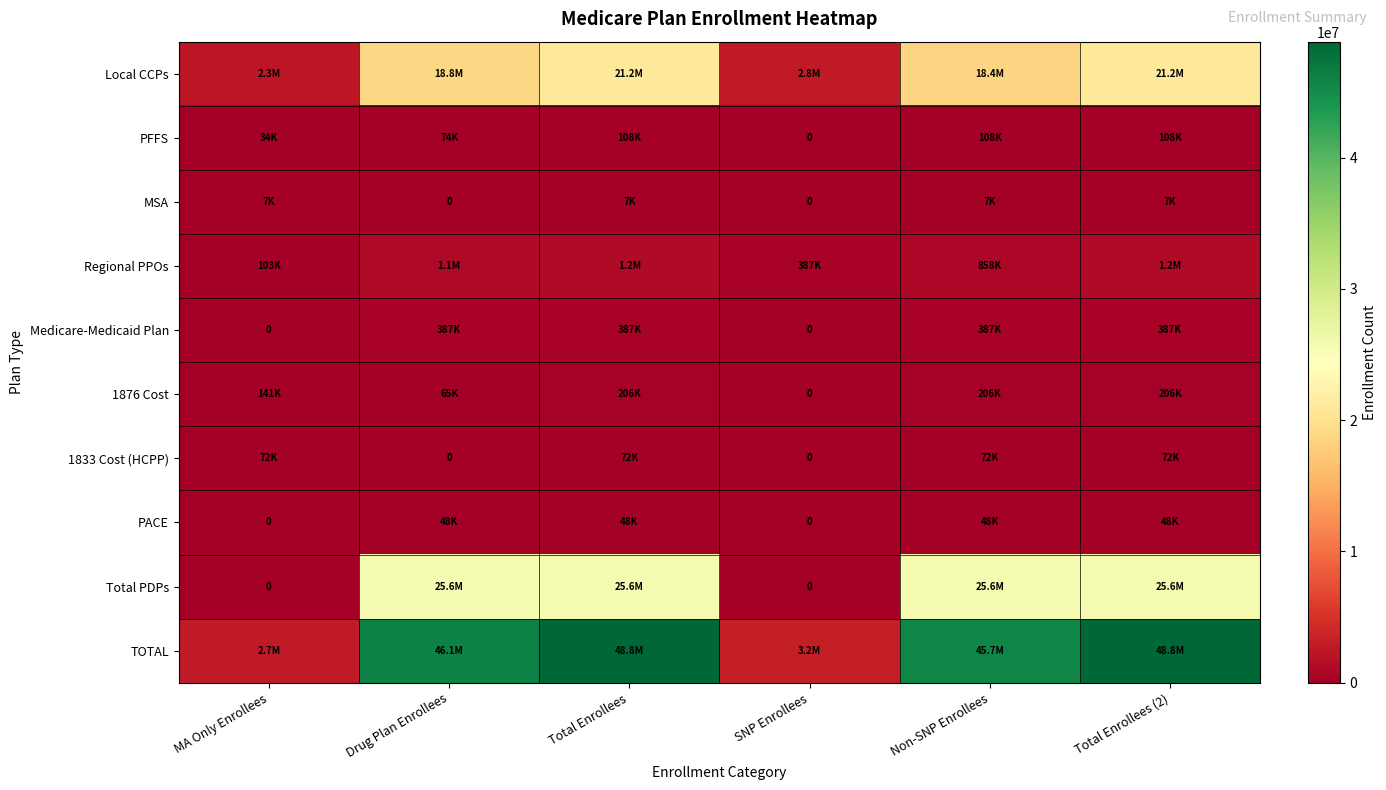

Rank the categories by MSA value from lowest to highest.

Drug Plan Enrollees, SNP Enrollees, MA Only Enrollees, Total Enrollees, Non-SNP Enrollees, Total Enrollees (2)